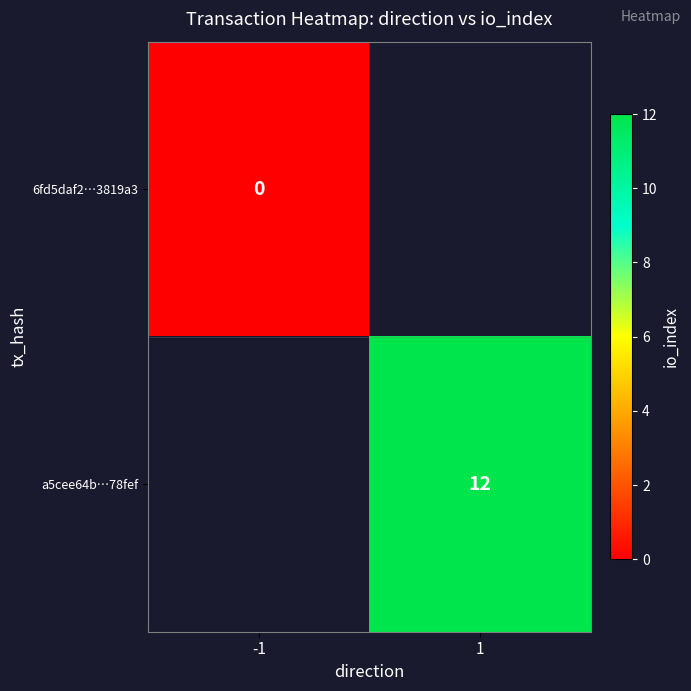

The value of a5cee64b…78fef at 1 is 12. True or false?

True